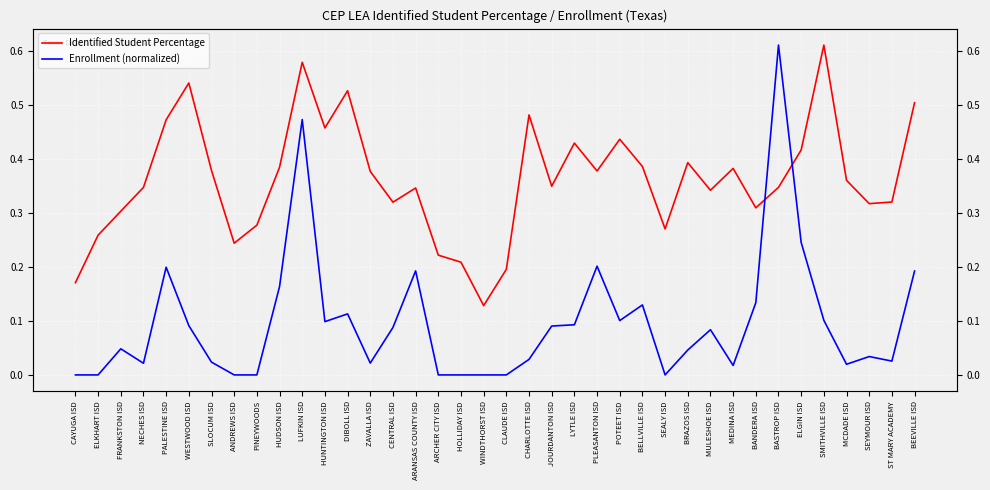

Reading left to right, what are all the values shown in this chart?

Identified Student Percentage: CAYUGA ISD=0.2	ELKHART ISD=0.3	FRANKSTON ISD=0.3	NECHES ISD=0.3	PALESTINE ISD=0.5	WESTWOOD ISD=0.5	SLOCUM ISD=0.4	ANDREWS ISD=0.2	PINEYWOODS=0.3	HUDSON ISD=0.4	LUFKIN ISD=0.6	HUNTINGTON ISD=0.5	DIBOLL ISD=0.5	ZAVALLA ISD=0.4	CENTRAL ISD=0.3	ARANSAS COUNTY ISD=0.3	ARCHER CITY ISD=0.2	HOLLIDAY ISD=0.2	WINDTHORST ISD=0.1	CLAUDE ISD=0.2	CHARLOTTE ISD=0.5	JOURDANTON ISD=0.3	LYTLE ISD=0.4	PLEASANTON ISD=0.4	POTEET ISD=0.4	BELLVILLE ISD=0.4	SEALY ISD=0.3	BRAZOS ISD=0.4	MULESHOE ISD=0.3	MEDINA ISD=0.4	BANDERA ISD=0.3	BASTROP ISD=0.3	ELGIN ISD=0.4	SMITHVILLE ISD=0.6	MCDADE ISD=0.4	SEYMOUR ISD=0.3	ST MARY ACADEMY=0.3	BEEVILLE ISD=0.5
Enrollment (normalized): CAYUGA ISD=0.0	ELKHART ISD=0.0	FRANKSTON ISD=0.0	NECHES ISD=0.0	PALESTINE ISD=0.2	WESTWOOD ISD=0.1	SLOCUM ISD=0.0	ANDREWS ISD=0.0	PINEYWOODS=0.0	HUDSON ISD=0.2	LUFKIN ISD=0.5	HUNTINGTON ISD=0.1	DIBOLL ISD=0.1	ZAVALLA ISD=0.0	CENTRAL ISD=0.1	ARANSAS COUNTY ISD=0.2	ARCHER CITY ISD=0.0	HOLLIDAY ISD=0.0	WINDTHORST ISD=0.0	CLAUDE ISD=0.0	CHARLOTTE ISD=0.0	JOURDANTON ISD=0.1	LYTLE ISD=0.1	PLEASANTON ISD=0.2	POTEET ISD=0.1	BELLVILLE ISD=0.1	SEALY ISD=0.0	BRAZOS ISD=0.0	MULESHOE ISD=0.1	MEDINA ISD=0.0	BANDERA ISD=0.1	BASTROP ISD=0.6	ELGIN ISD=0.2	SMITHVILLE ISD=0.1	MCDADE ISD=0.0	SEYMOUR ISD=0.0	ST MARY ACADEMY=0.0	BEEVILLE ISD=0.2